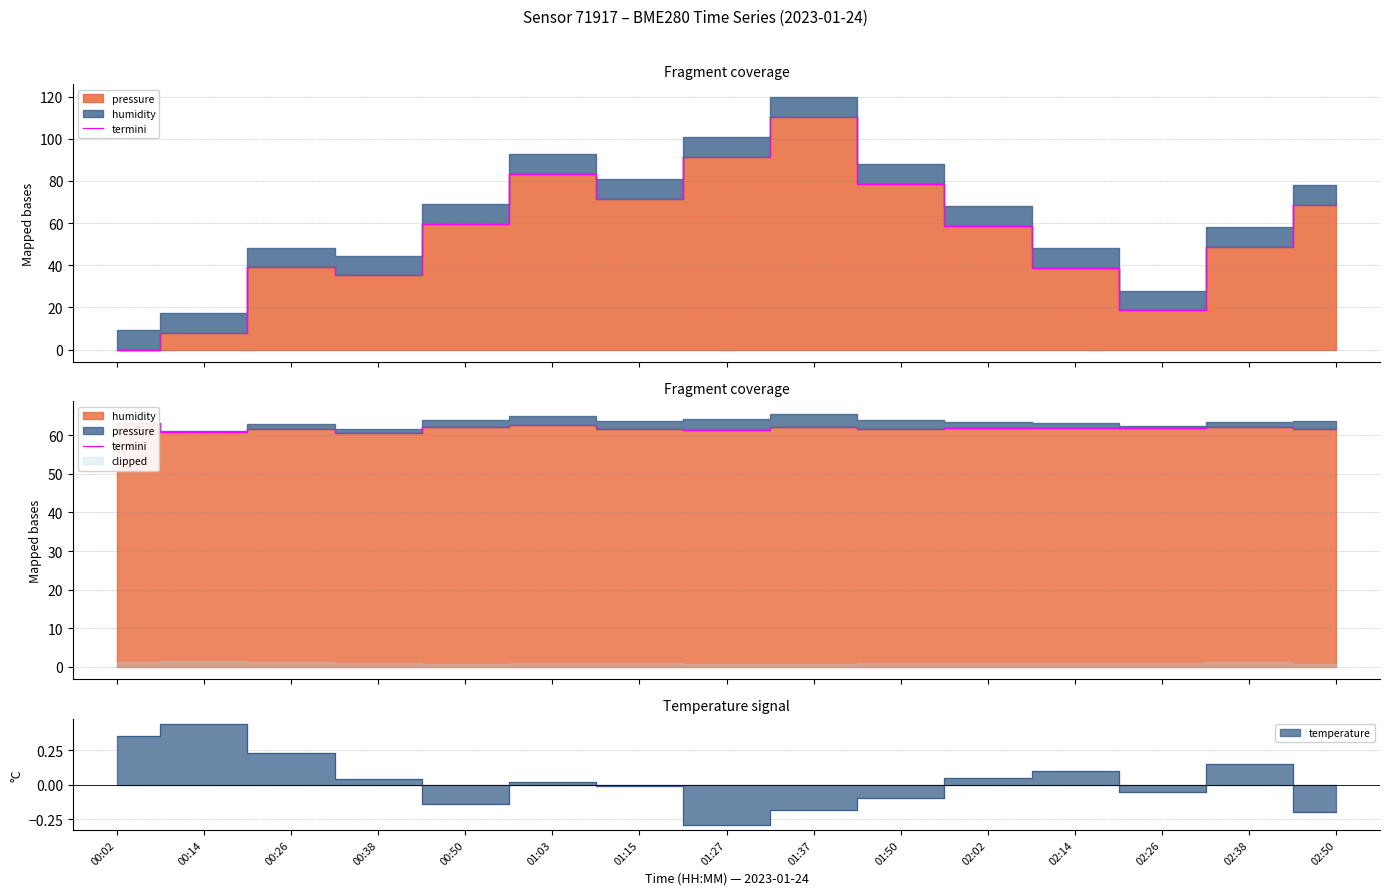

What is the difference between the values at 00:38 and 02:50?

1.2